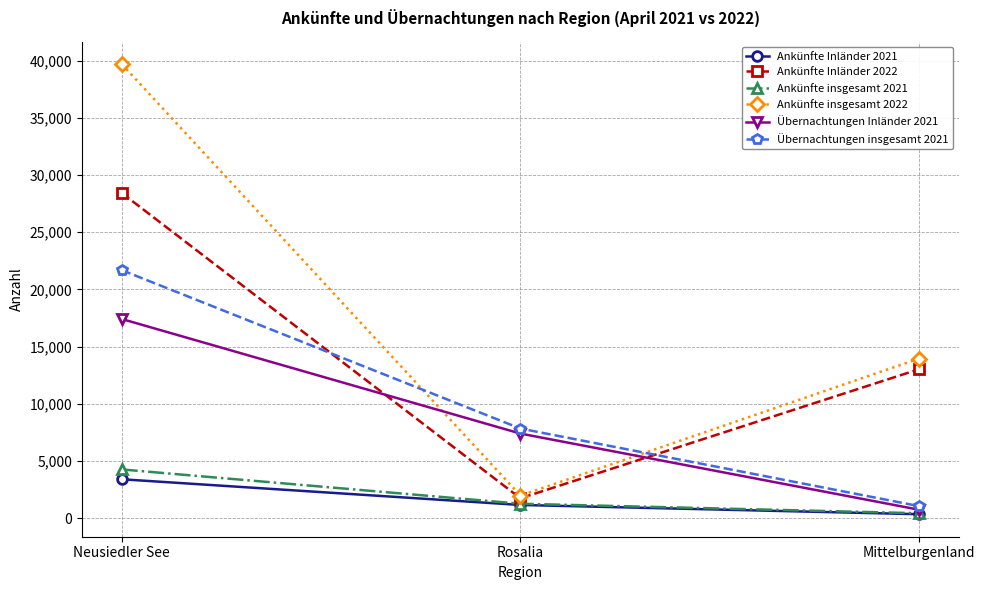

What is the difference between the maximum and minimum values in the Ankünfte insgesamt 2021 series?

3827